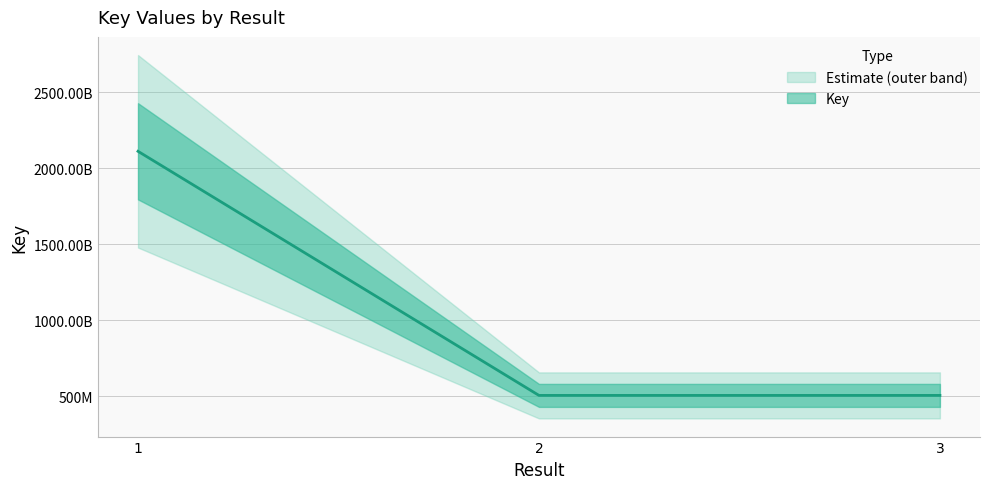

Which label corresponds to the smallest value in the chart?

2